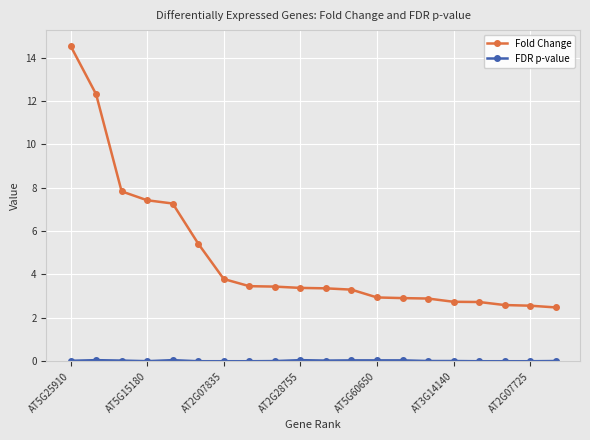

At how many categories does at least one series exceed 11?

2